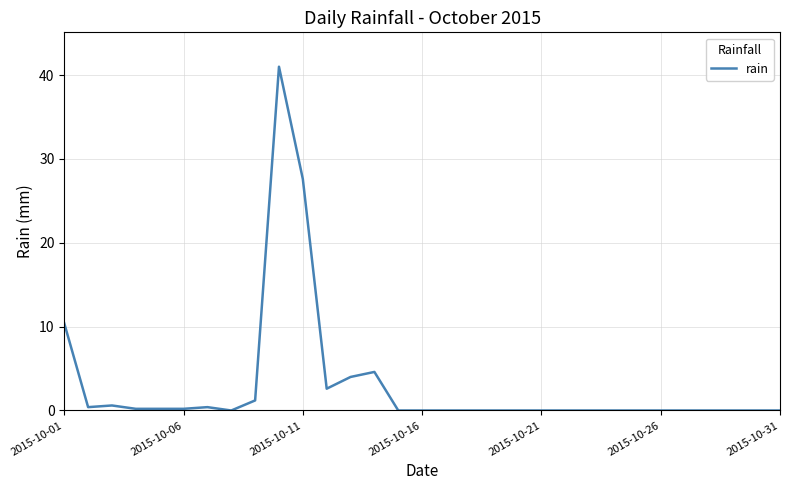

What is the difference between the maximum and minimum values?

41.0